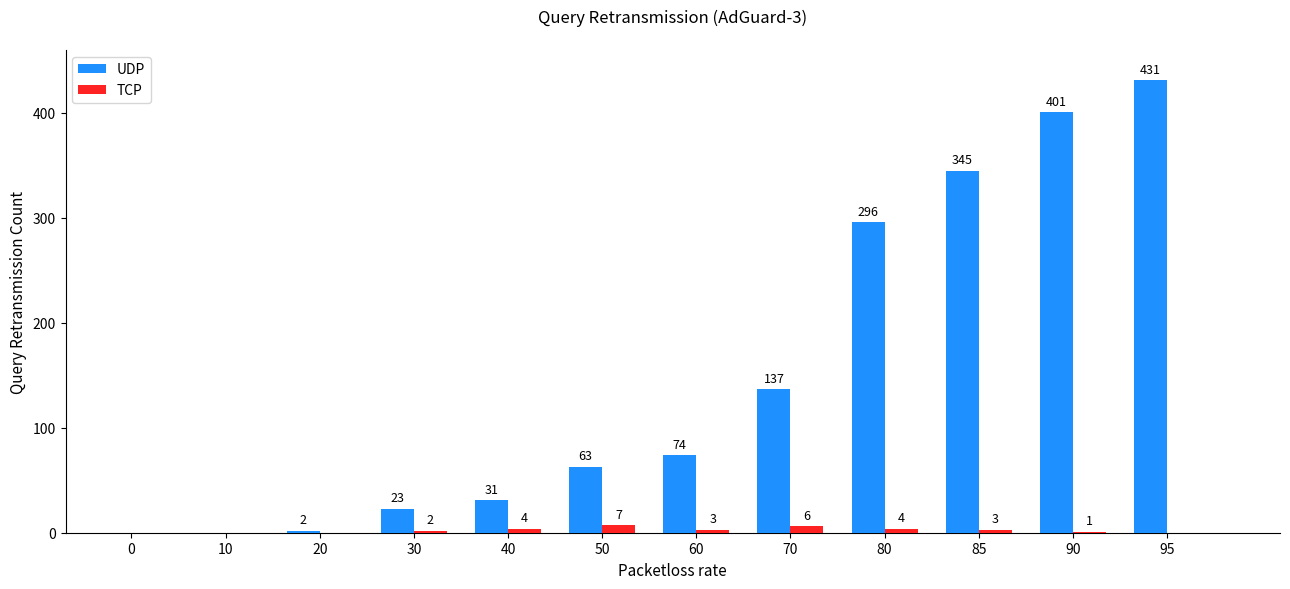

The TCP series shows 3 at 60. True or false?

True